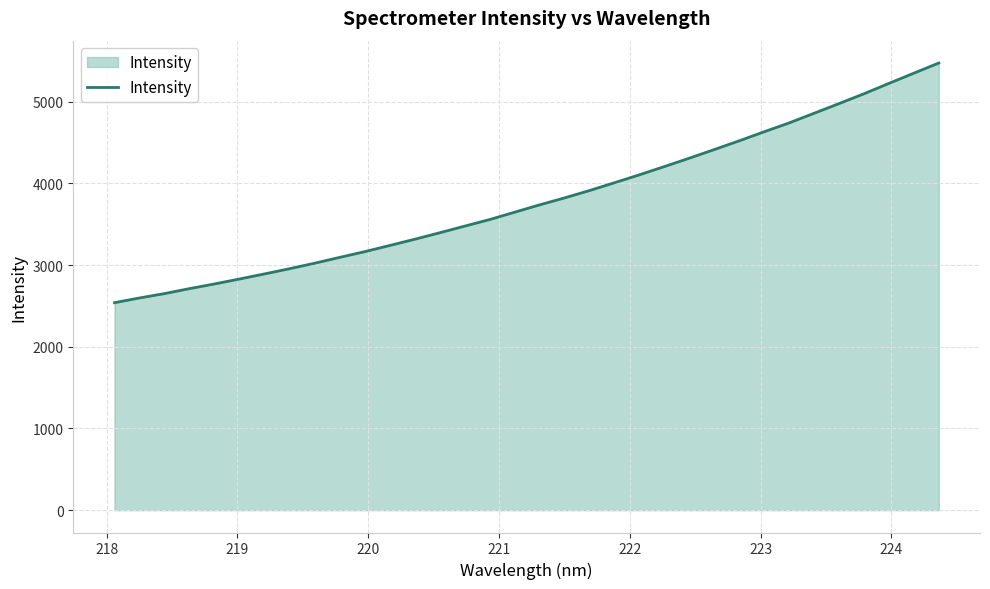

What is the greatest value displayed?

5472.3